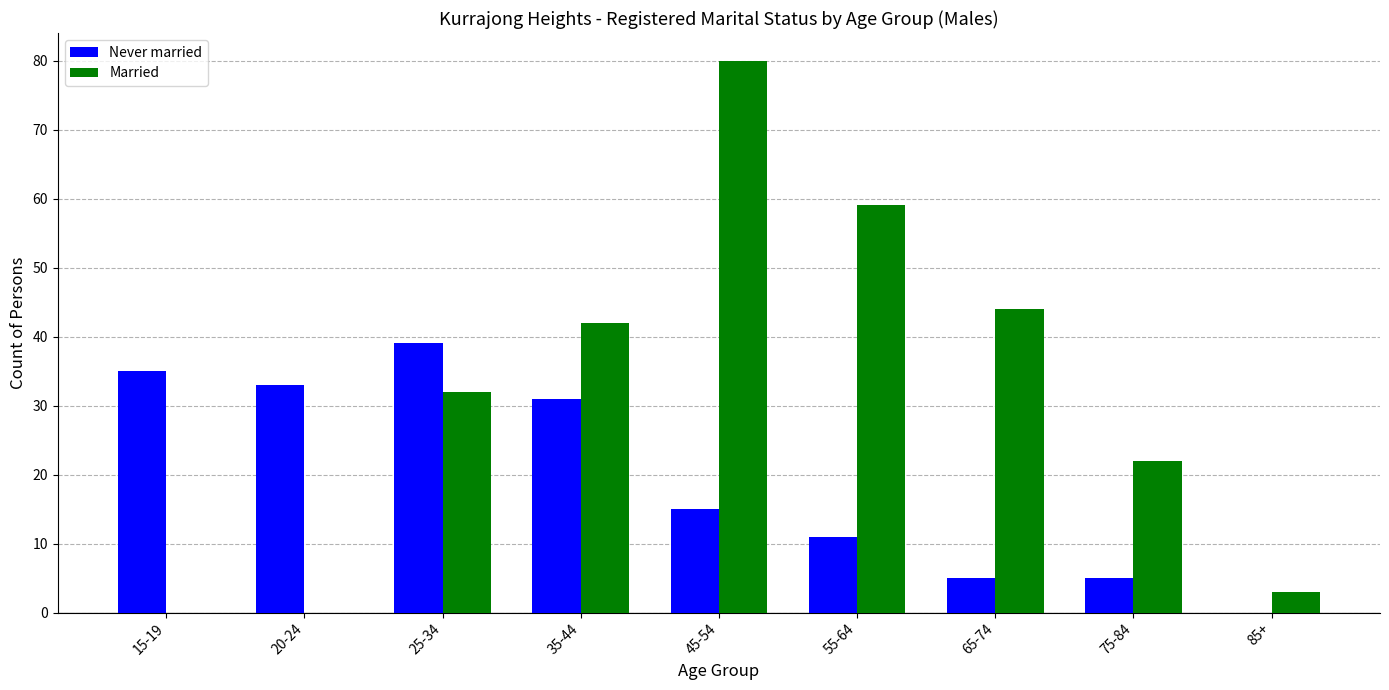

What are all the series names shown in the legend?

Never married, Married